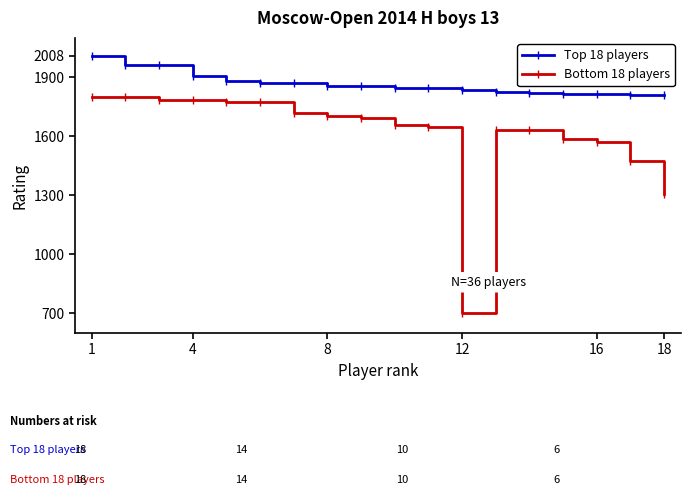

What is the lowest value of the Top 18 players series?

1810